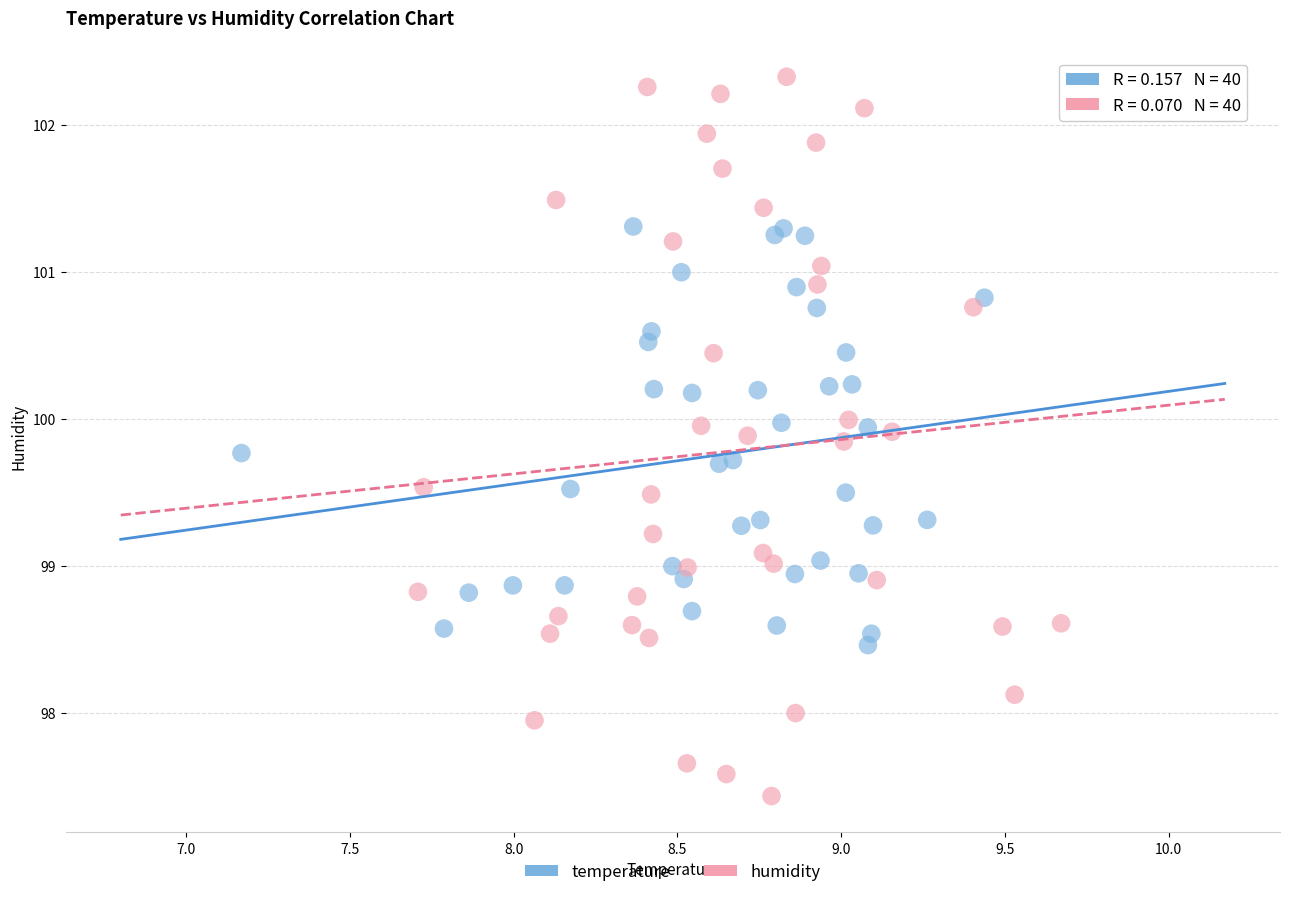

Which series has the widest spread of Y values?

humidity